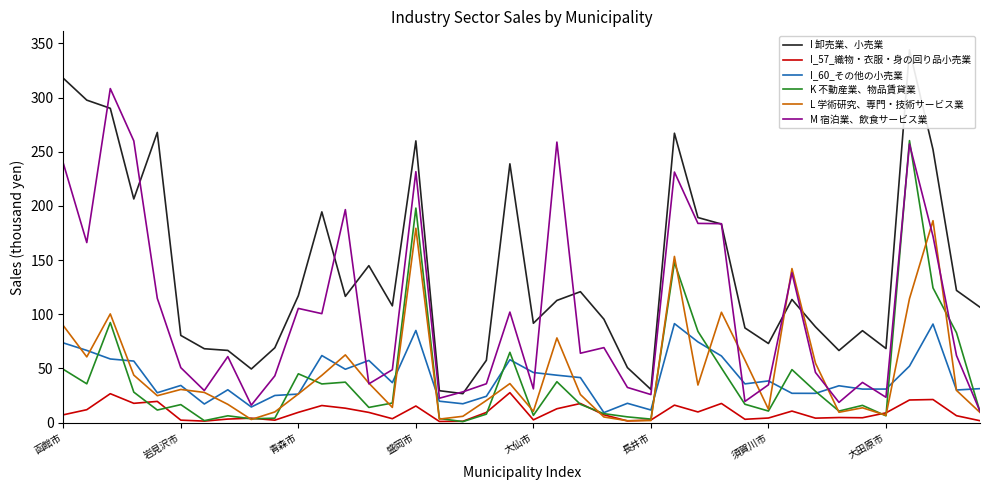

Does the chart have visible grid lines?

No